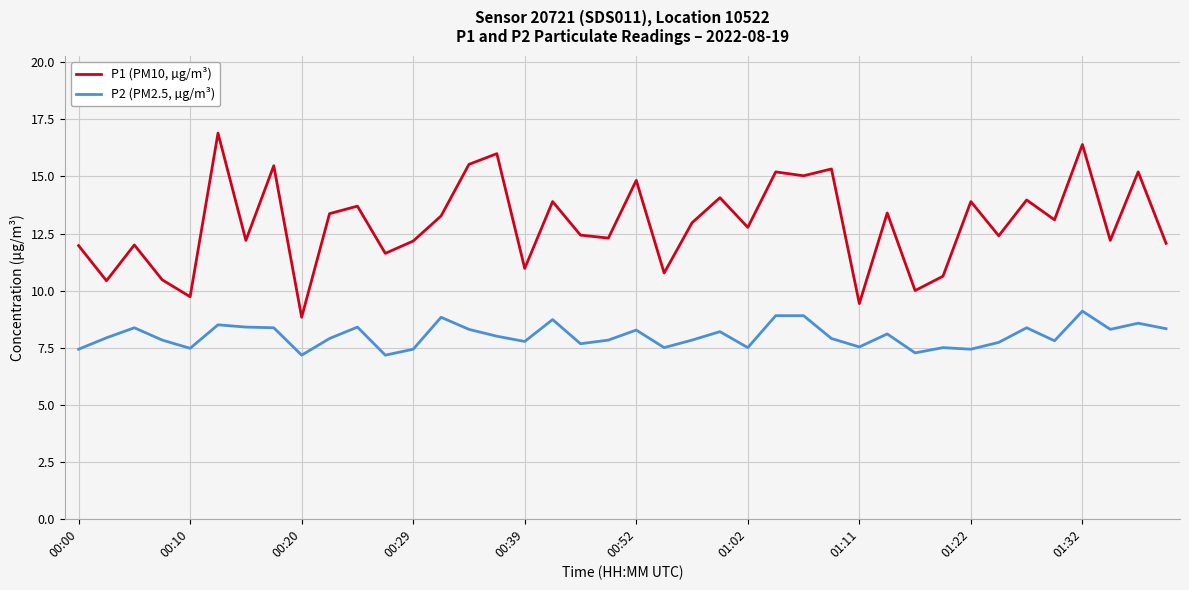

Which series has the widest spread of values?

P1 (PM10, µg/m³)